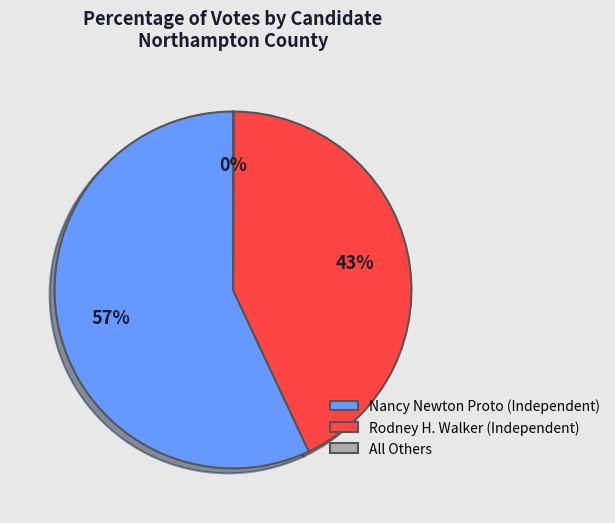

Does any single category account for the majority?

Yes